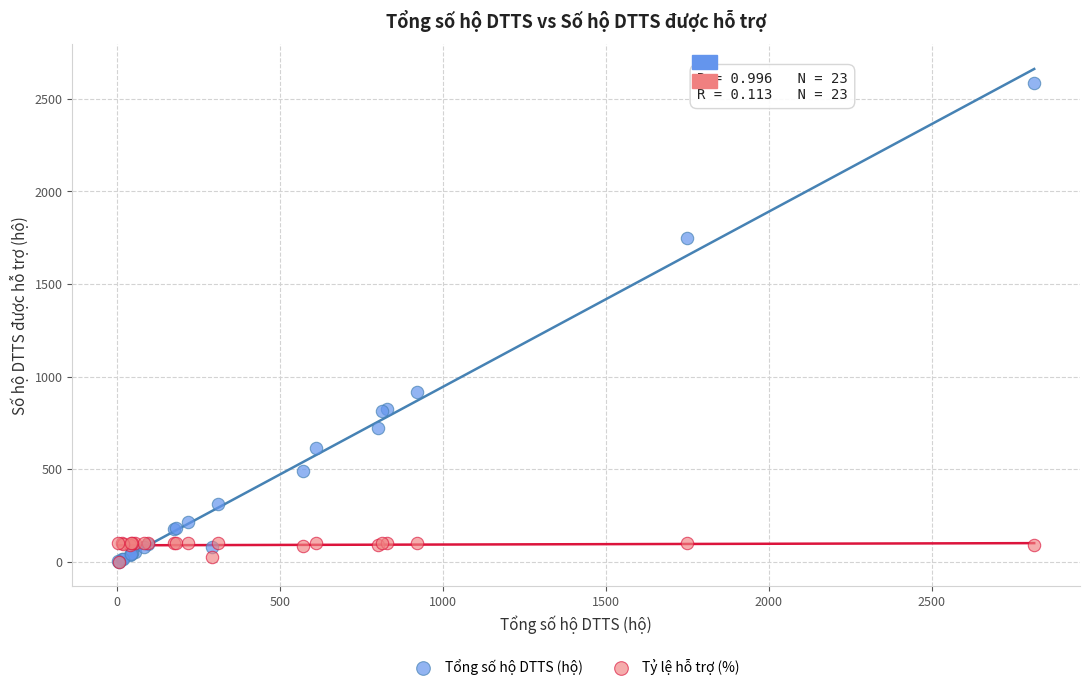

In the Tổng số hộ DTTS (hộ) series, what Y value is closest to 1293?

919.0